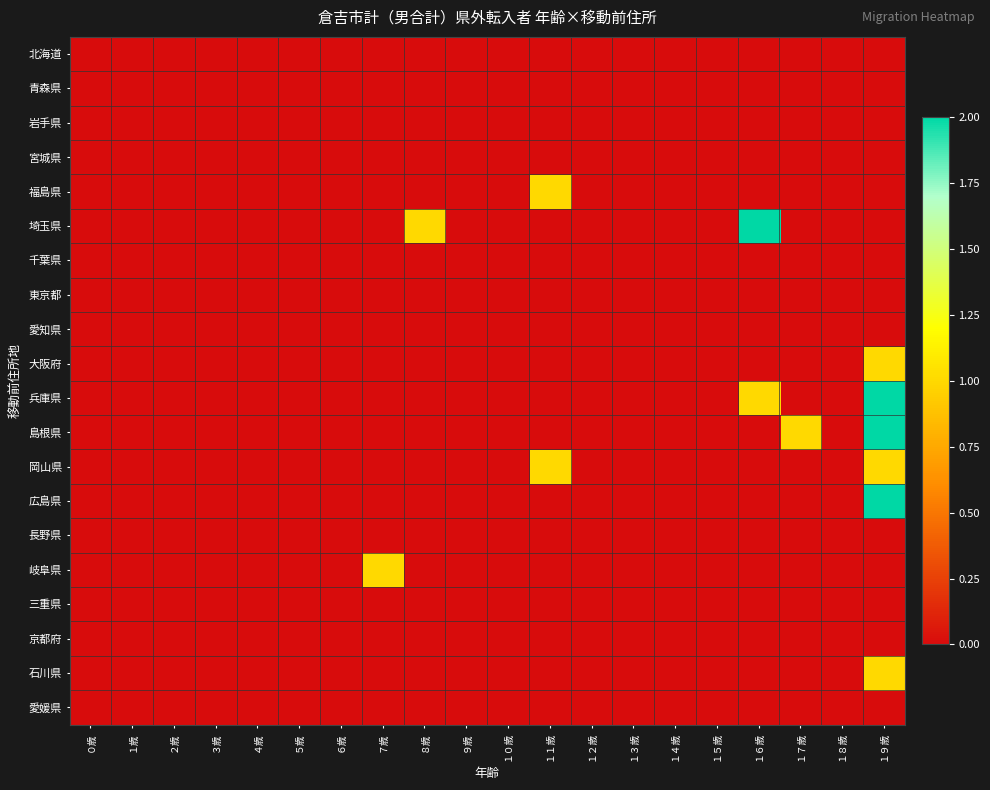

Rank the series by their maximum value, from lowest to highest.

北海道, 青森県, 岩手県, 宮城県, 千葉県, 東京都, 愛知県, 長野県, 三重県, 京都府, 愛媛県, 福島県, 大阪府, 岡山県, 岐阜県, 石川県, 埼玉県, 兵庫県, 島根県, 広島県